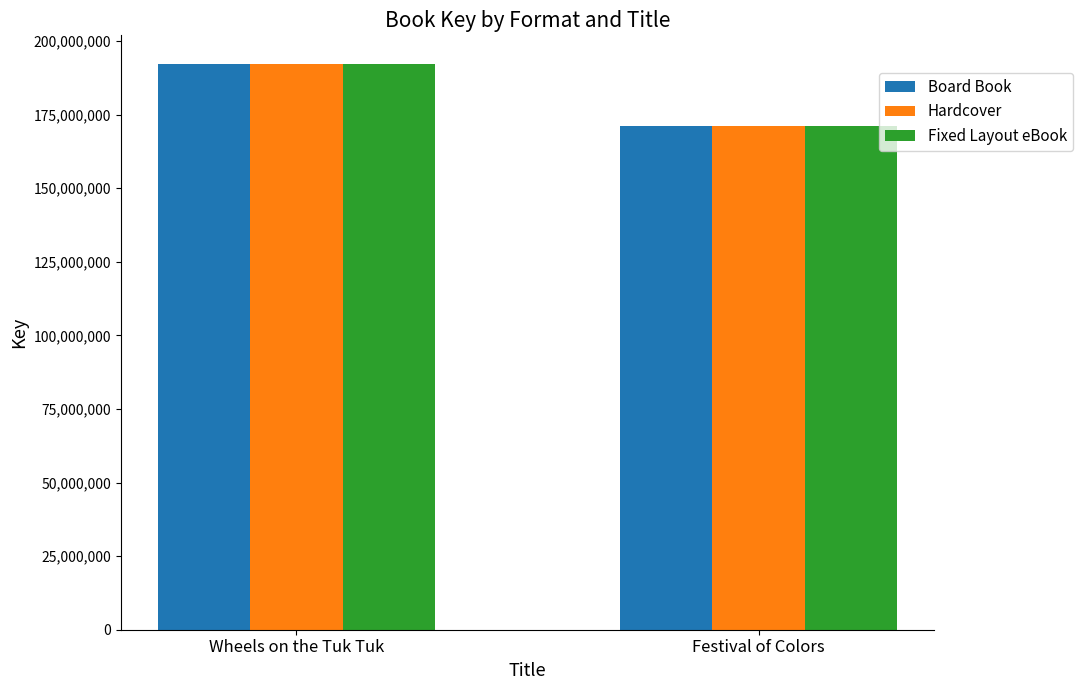

What is the sum of the Board Book values at Festival of Colors and Wheels on the Tuk Tuk?

363462357